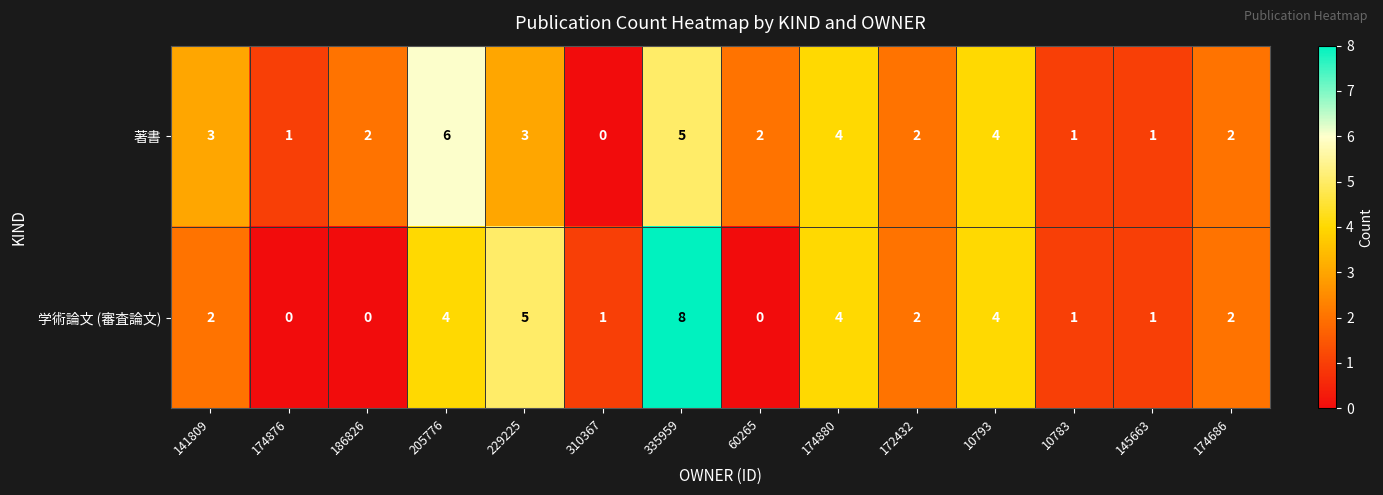

What is the difference between the maximum and minimum values in the 学術論文 (審査論文) series?

8